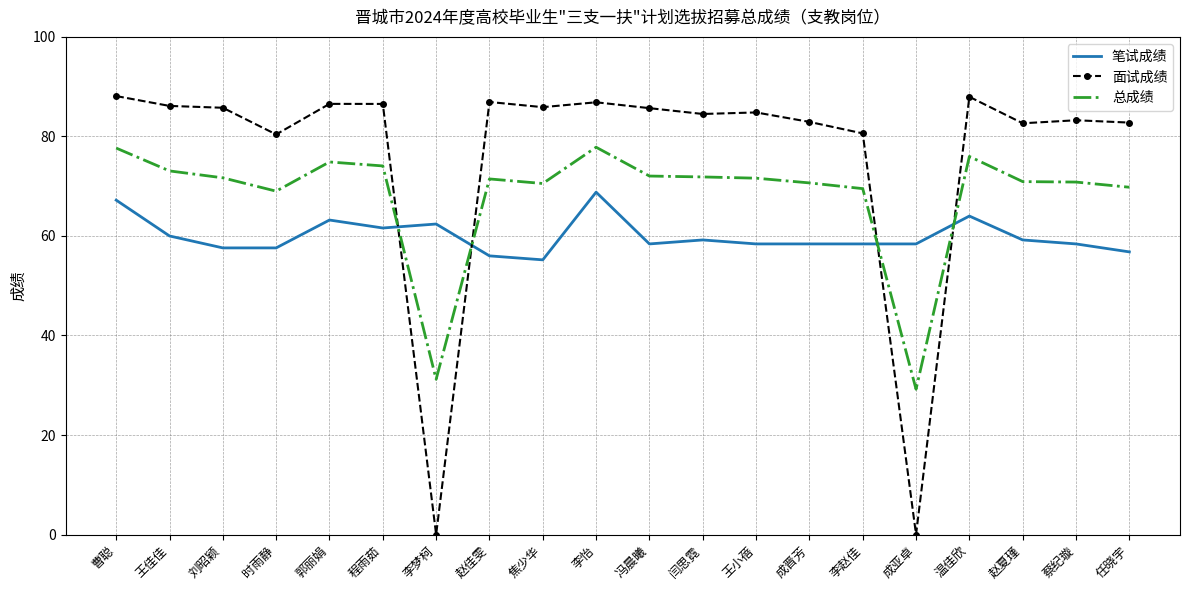

What is the maximum value shown in the chart?

88.1